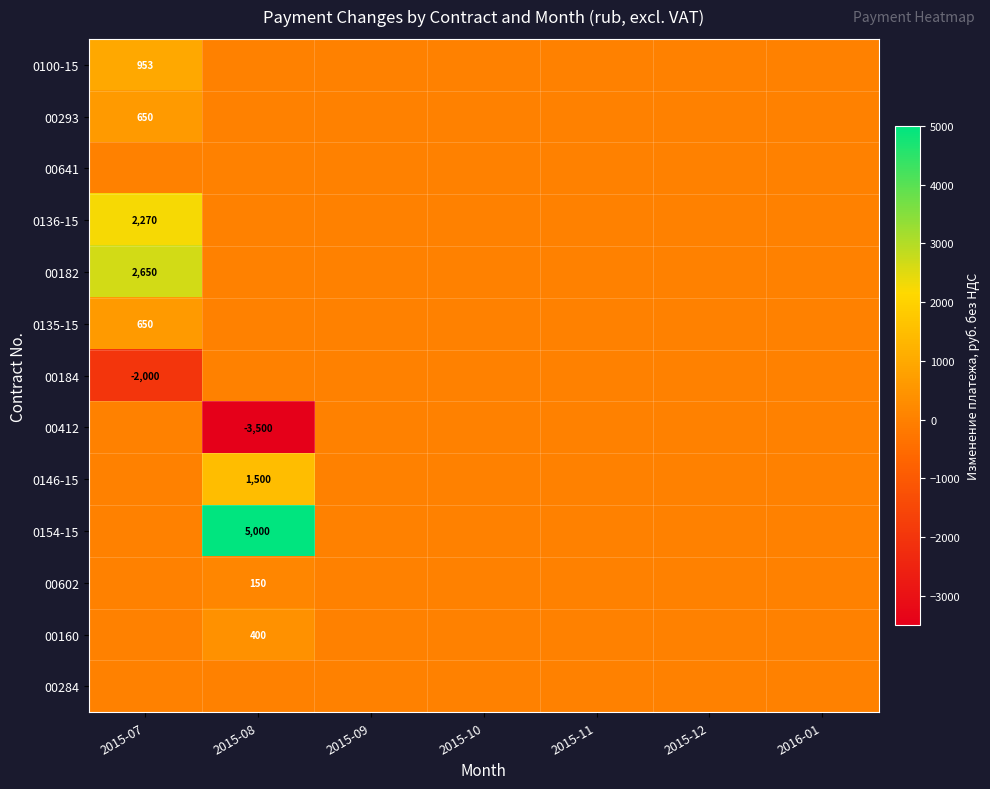

True or false: 0154-15 has a value of 0.0 at 2015-07.

True